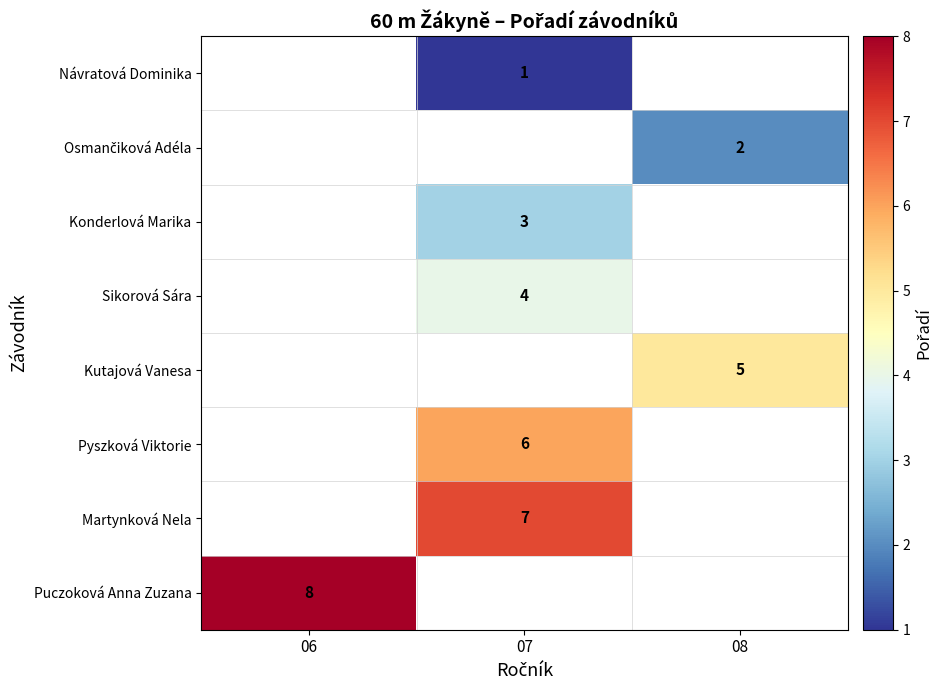

The Návratová Dominika series shows 1 at 07. True or false?

True